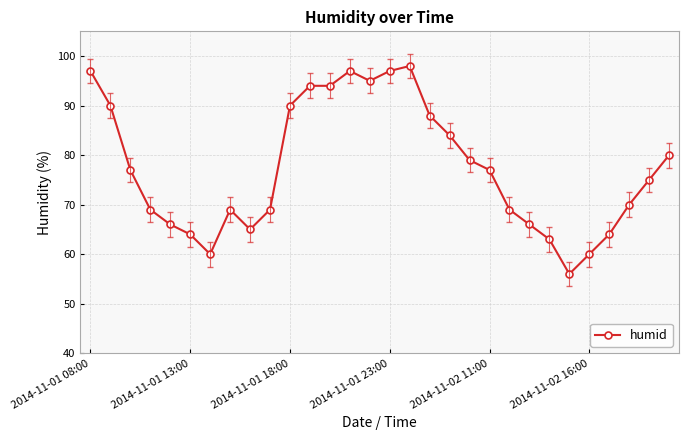

What is the greatest value displayed?

98